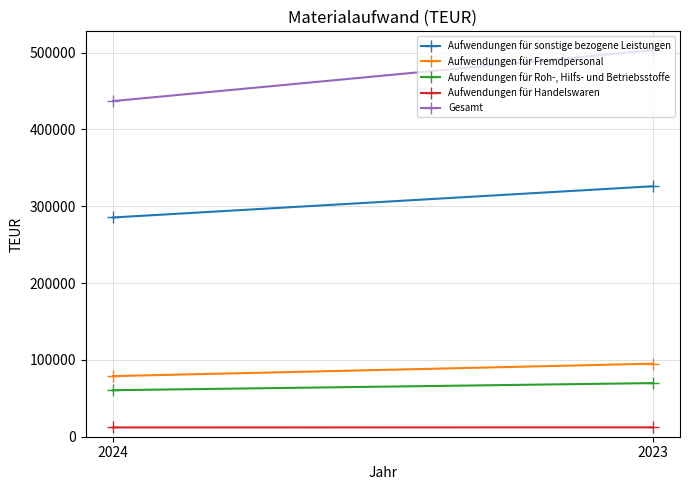

Is it true that Aufwendungen für Fremdpersonal equals 18361 at 2024?

False